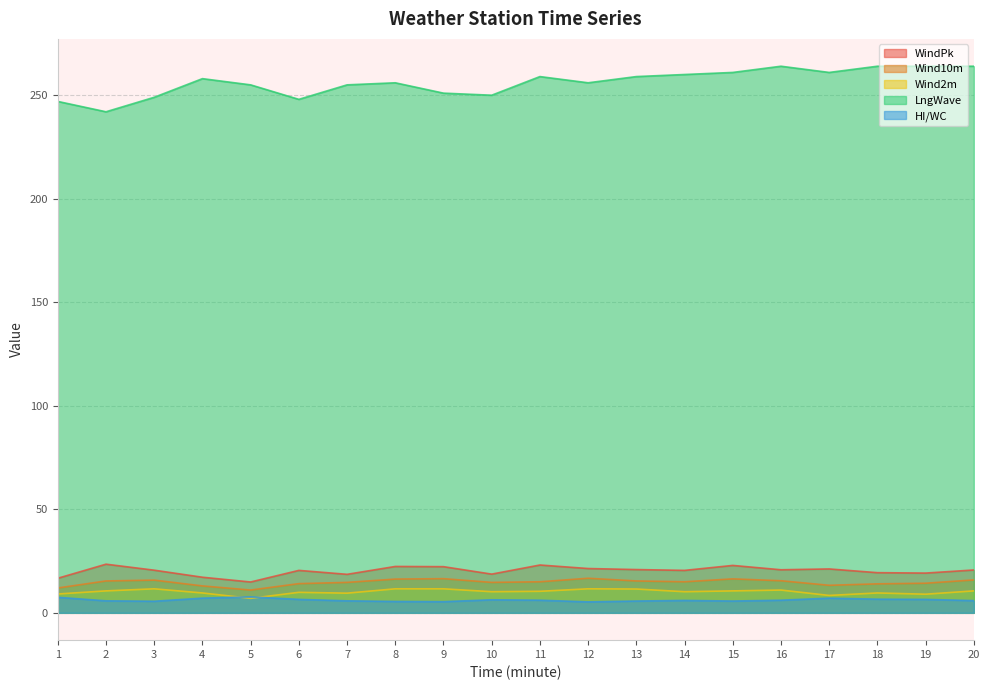

What is the highest value of the Wind2m series?

11.6